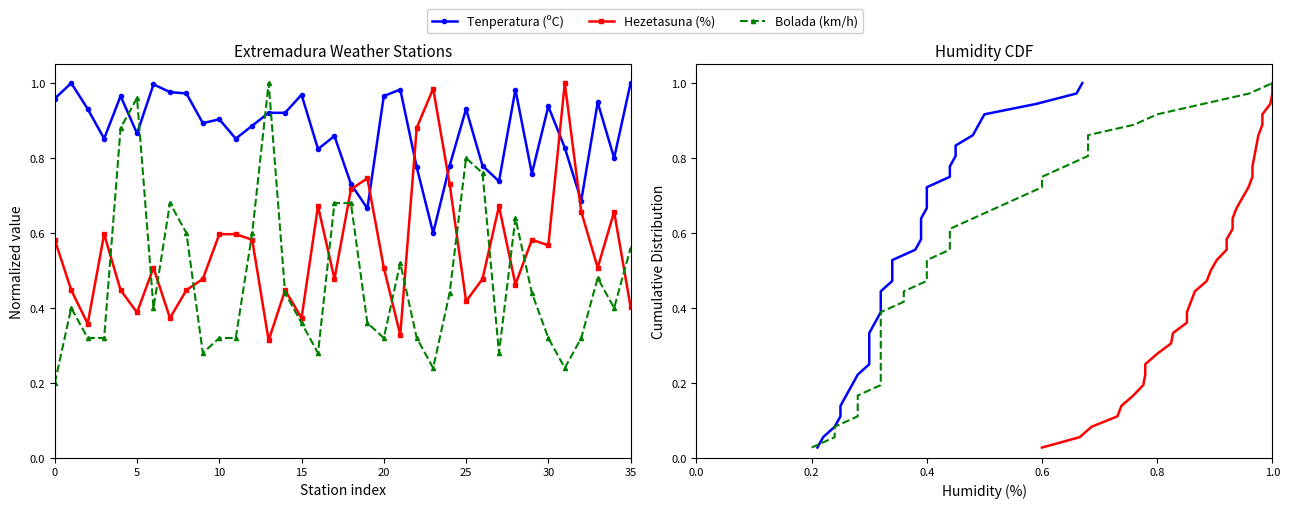

What is the maximum value for Tenperatura (ºC)?

1.0